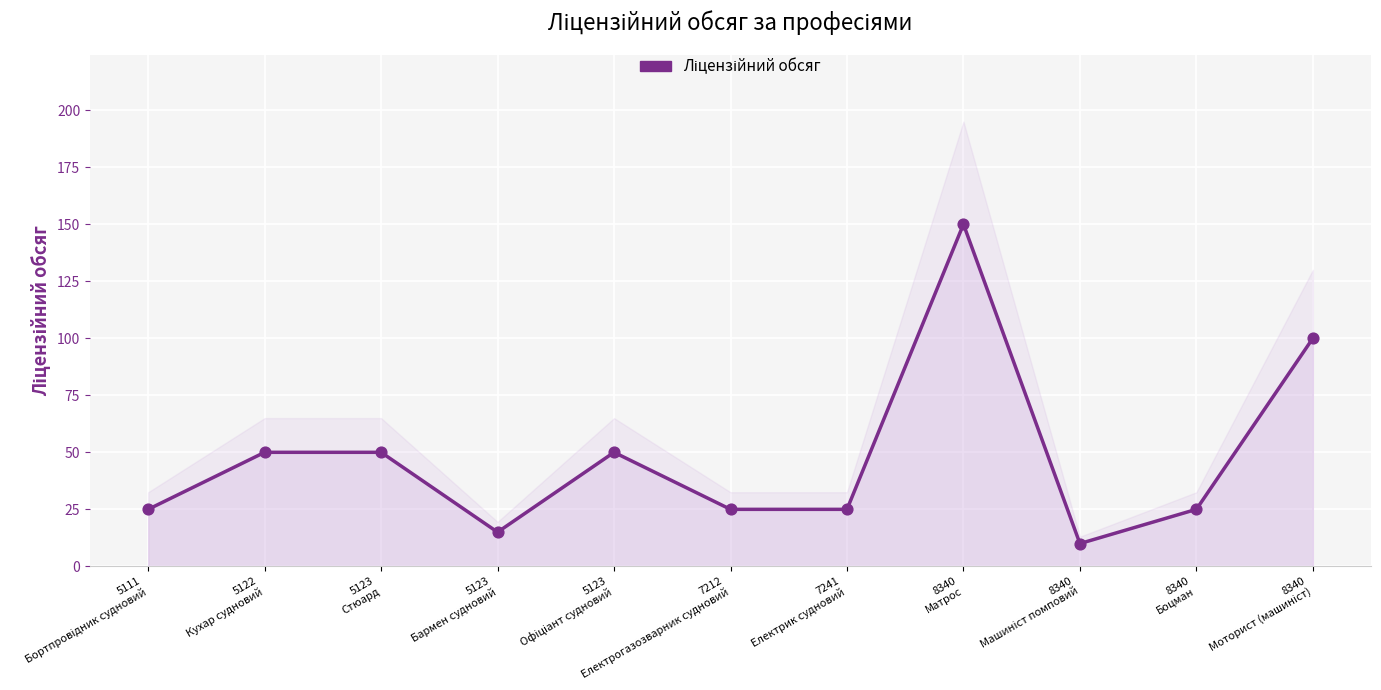

What is the change in value from 5111
Бортпровідник судновий to 8340
Матрос?

+125